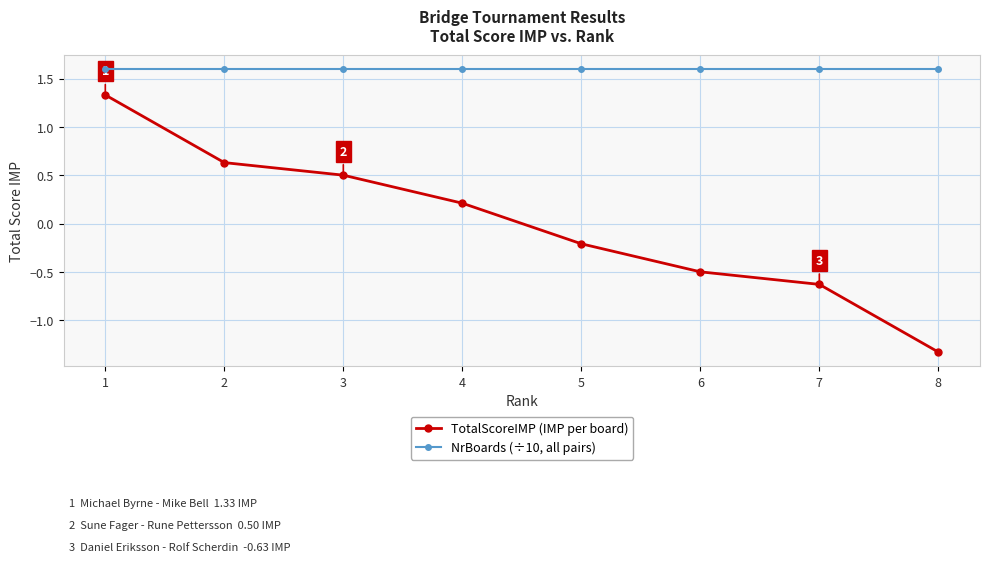

What is the total value across all series at 4?

1.8